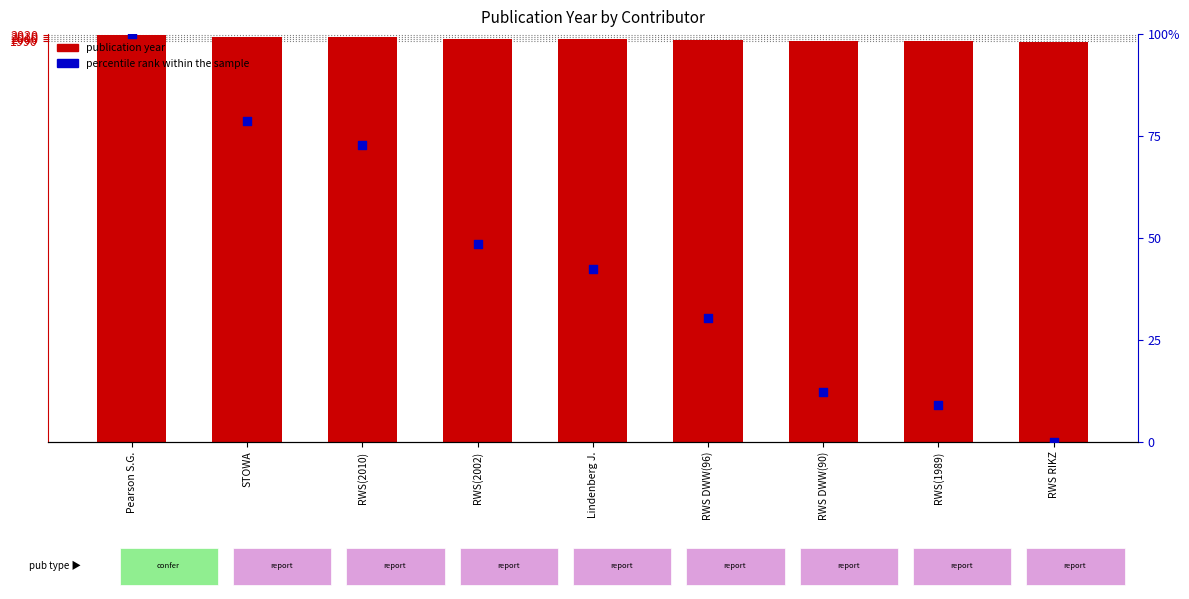

What are all the series names shown in the legend?

publication year, percentile rank within the sample